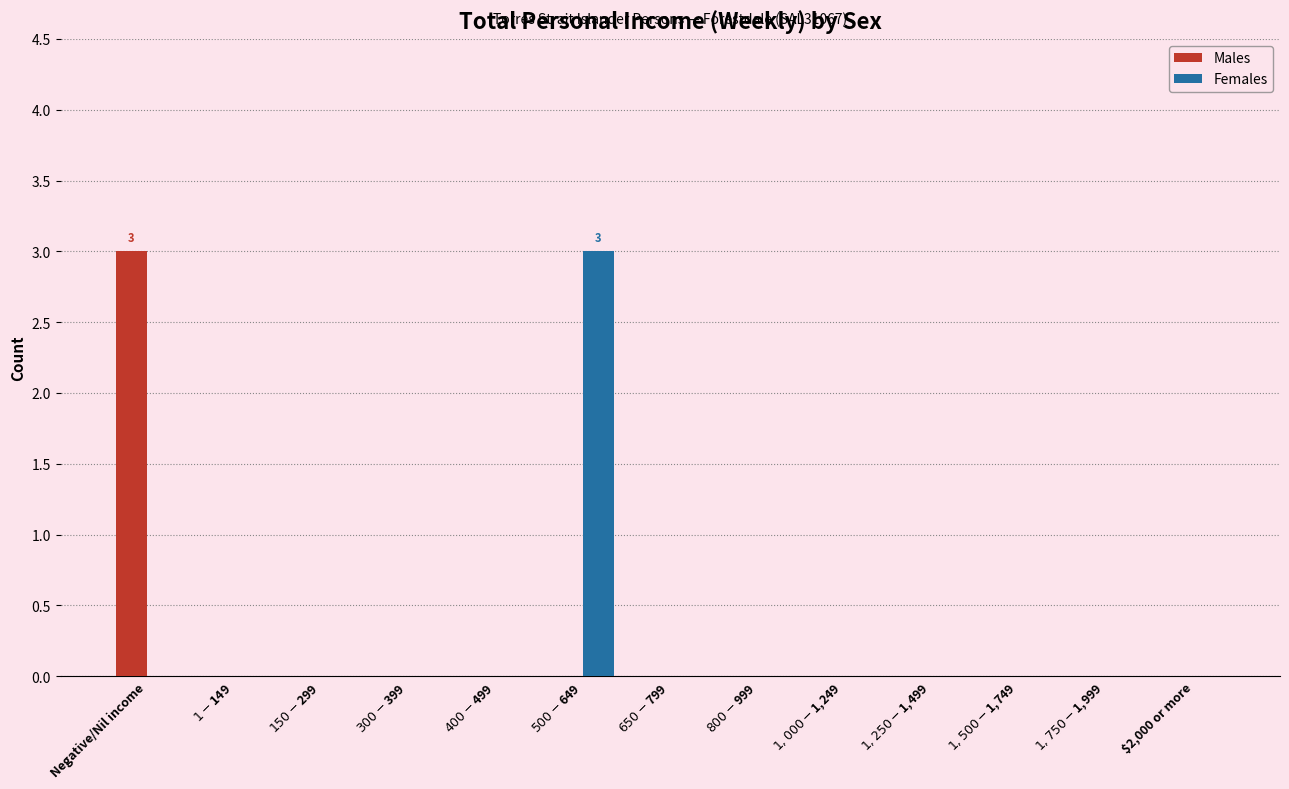

What is the greatest value displayed?

3